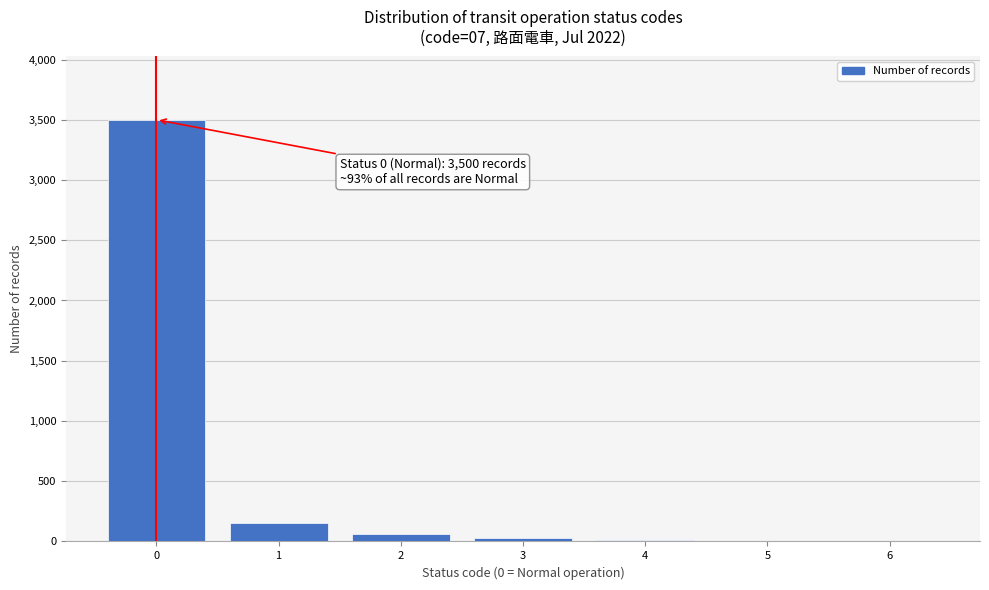

Approximately how many times larger is the value at 0 compared to 1?

23.3